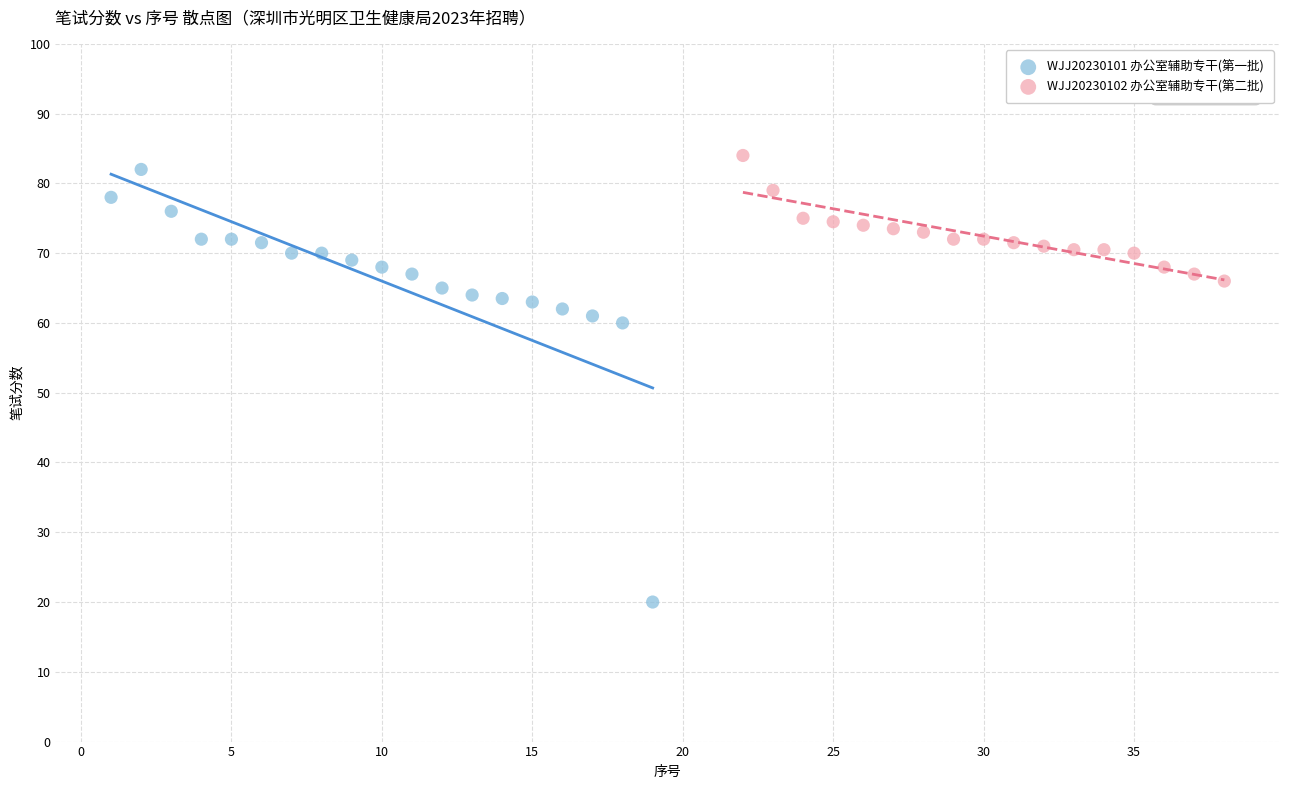

Which series reaches the minimum Y coordinate?

WJJ20230101 办公室辅助专干(第一批)